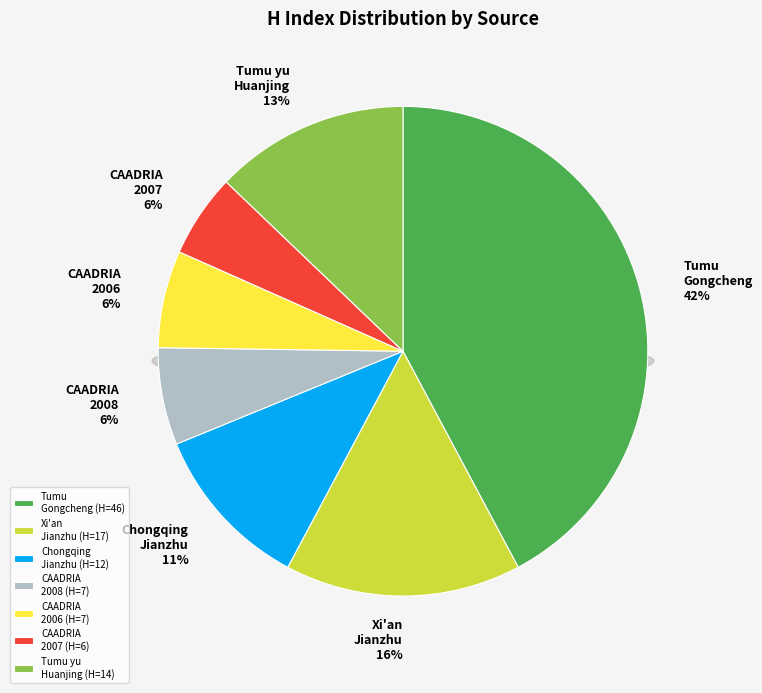

Count the number of slices in the pie.

7